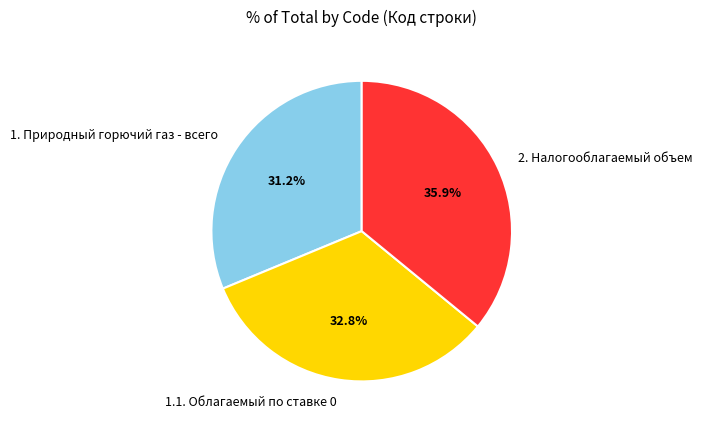

Which slice is the largest?

2. Налогооблагаемый объем